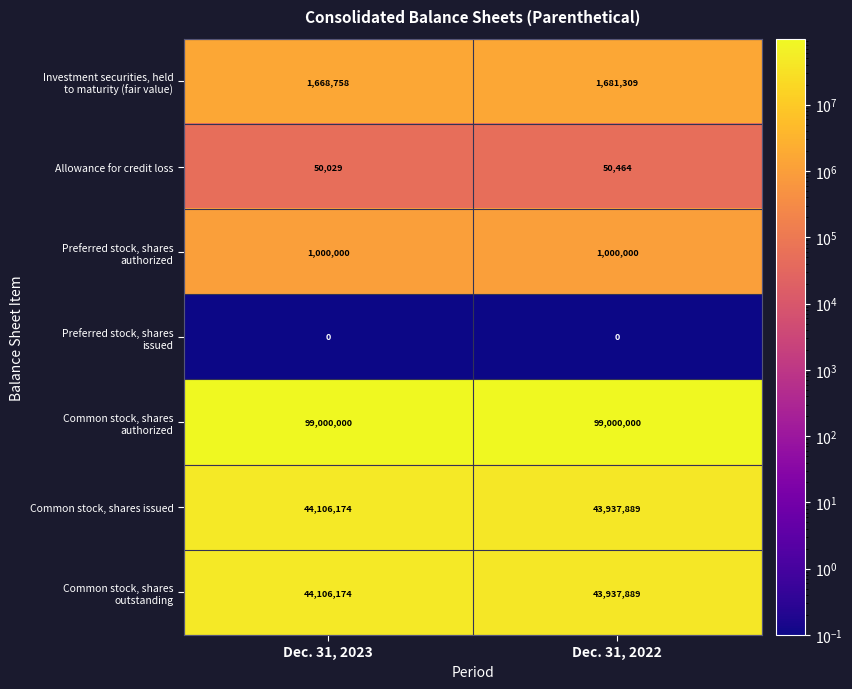

What is the difference between the maximum and minimum values in the Common stock, shares issued series?

168285